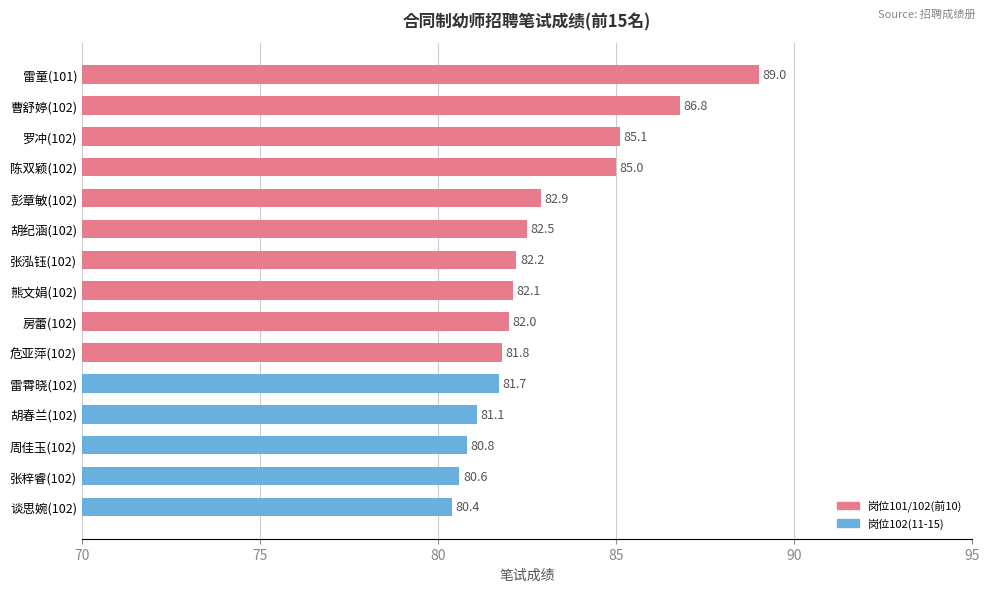

Reading top to bottom, what are all the values shown in this chart?

雷童(101)=89.0	曹舒婷(102)=86.8	罗冲(102)=85.1	陈双颖(102)=85.0	彭章敏(102)=82.9	胡纪涵(102)=82.5	张泓钰(102)=82.2	熊文娟(102)=82.1	房蕾(102)=82.0	危亚萍(102)=81.8	雷霄晓(102)=81.7	胡春兰(102)=81.1	周佳玉(102)=80.8	张梓睿(102)=80.6	谈思婉(102)=80.4